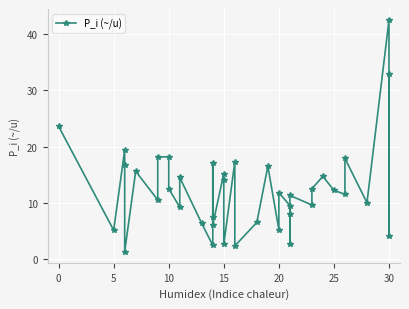

How many data points does each series have?

40